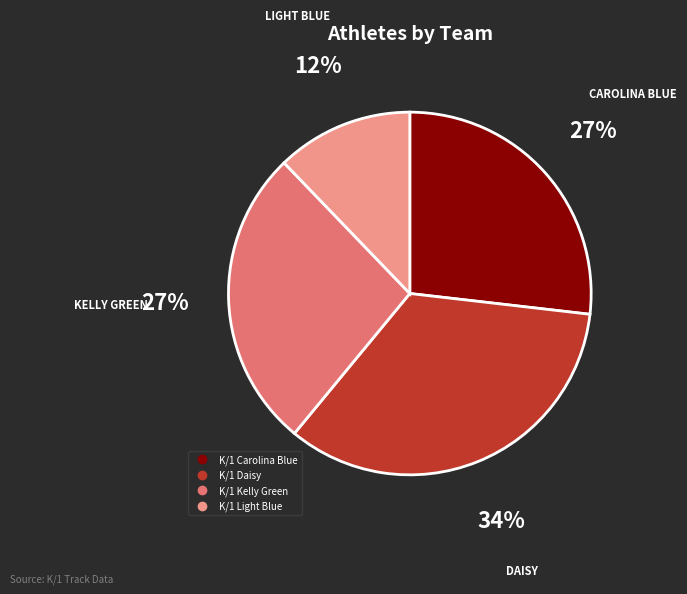

Which slice is the largest?

K/1 Daisy